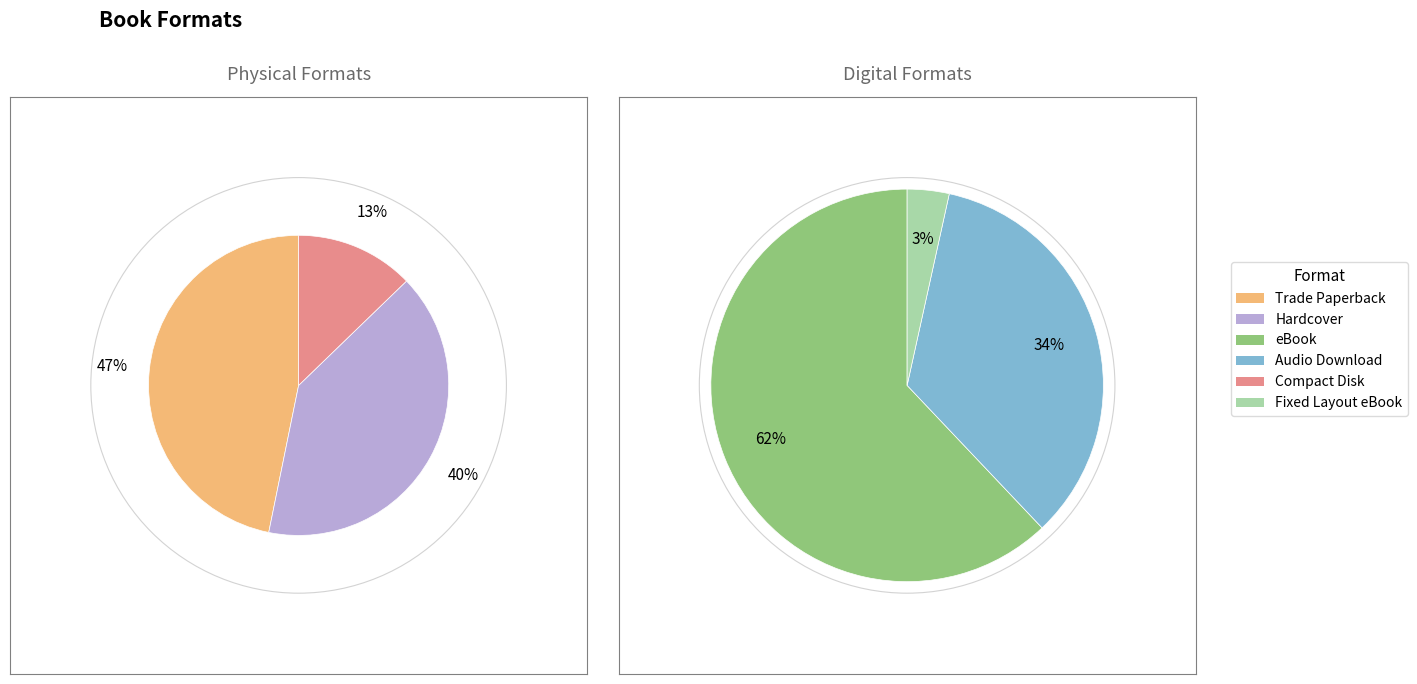

The Hardcover slice represents 33% of the pie. True or false?

False